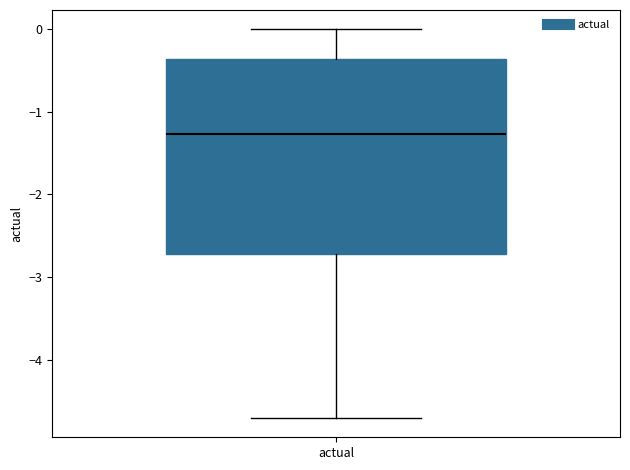

Read this box plot against the y-axis: the position of the median line, the range covered by the box, and the ends of both whiskers. The values are not printed on the chart, so give them approximately, as read against the axis.

median -1.3, box -2.7 to -0.4, whiskers -4.7 to 0.0